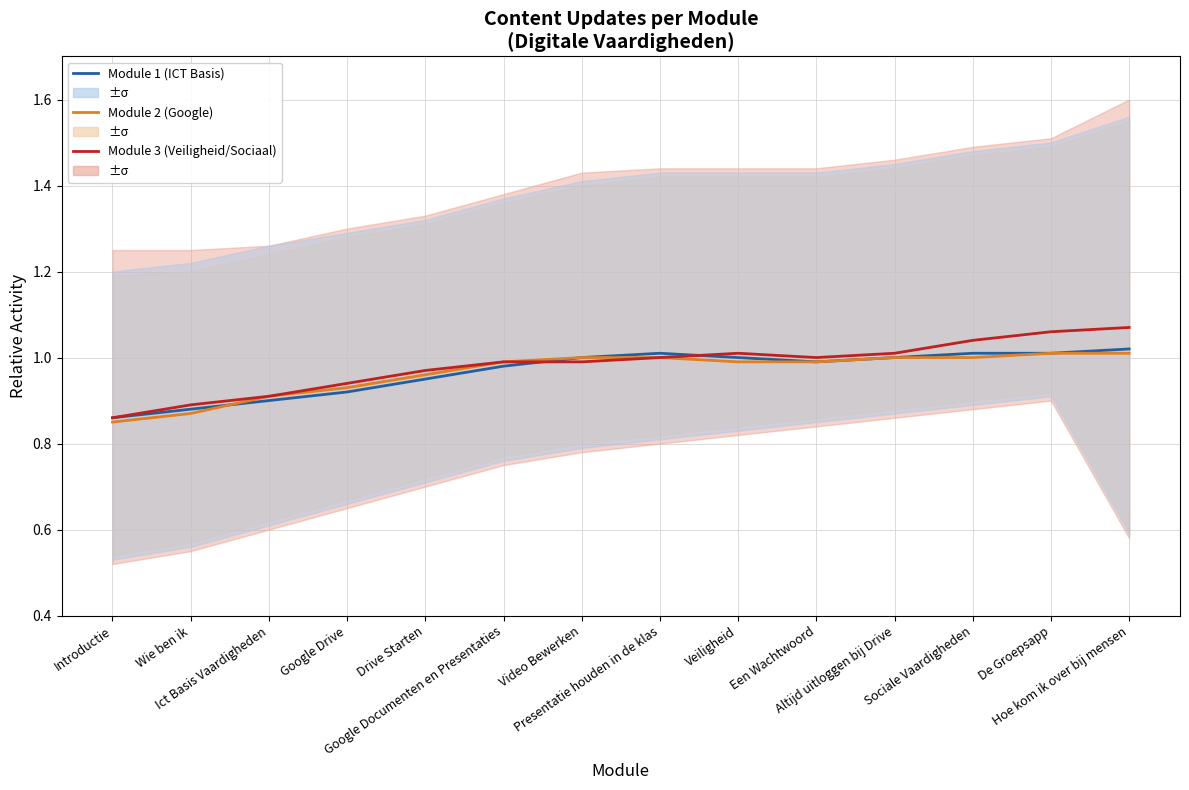

At which category is the sum across all series the highest?

Hoe kom ik over bij mensen